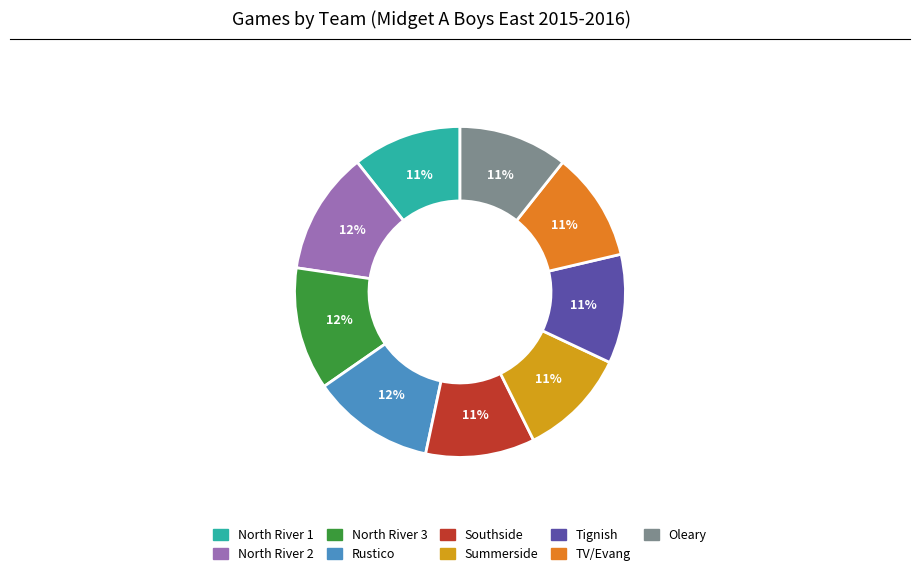

To the nearest percent, what portion does North River 1 represent?

11%